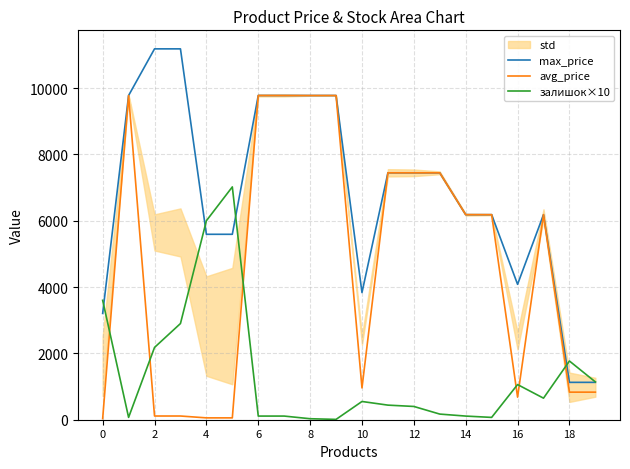

What is the maximum value for avg_price?

9775.5